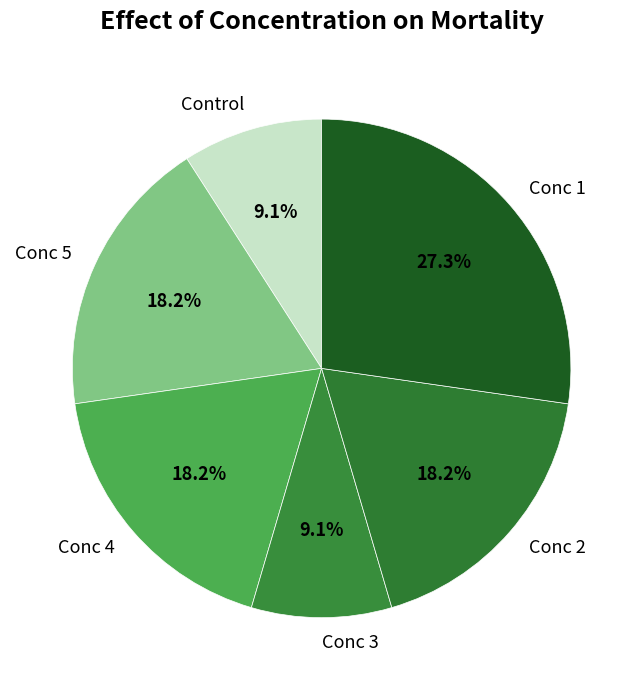

To the nearest percent, what is the average slice percentage?

17%